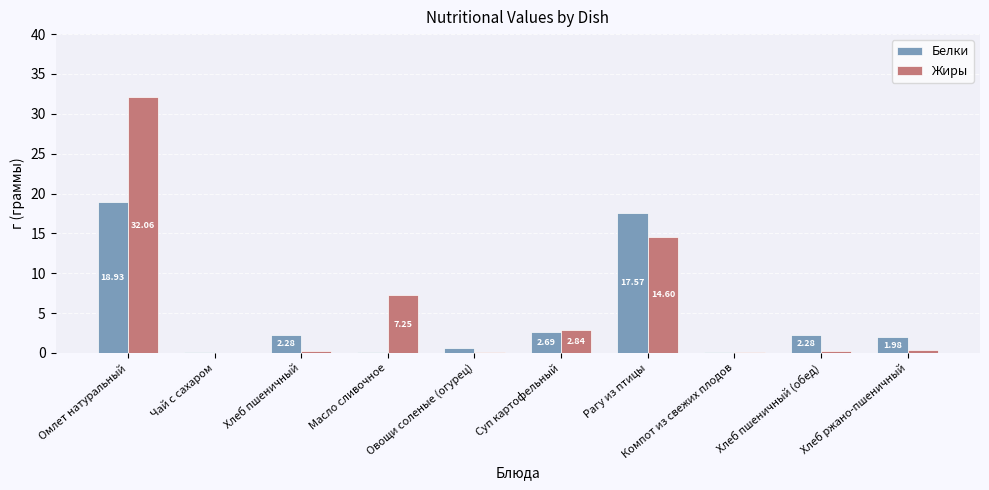

At which category is the sum across all series the highest?

Омлет натуральный